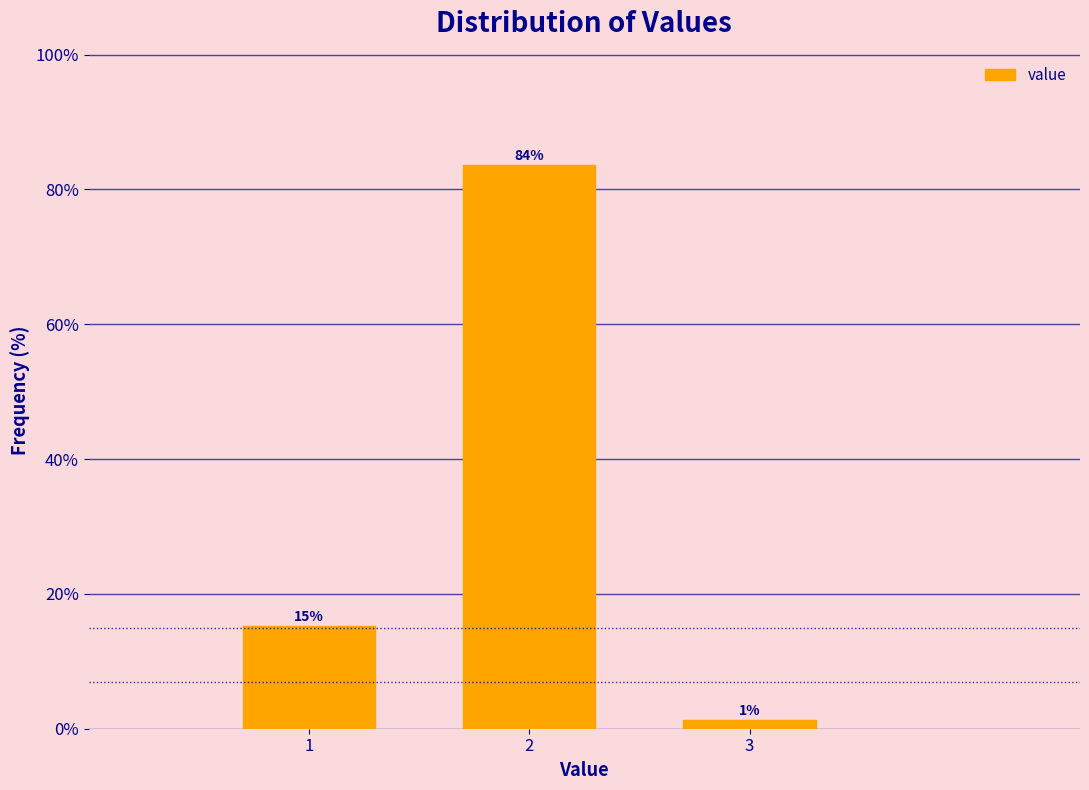

How many bars are there in total?

3